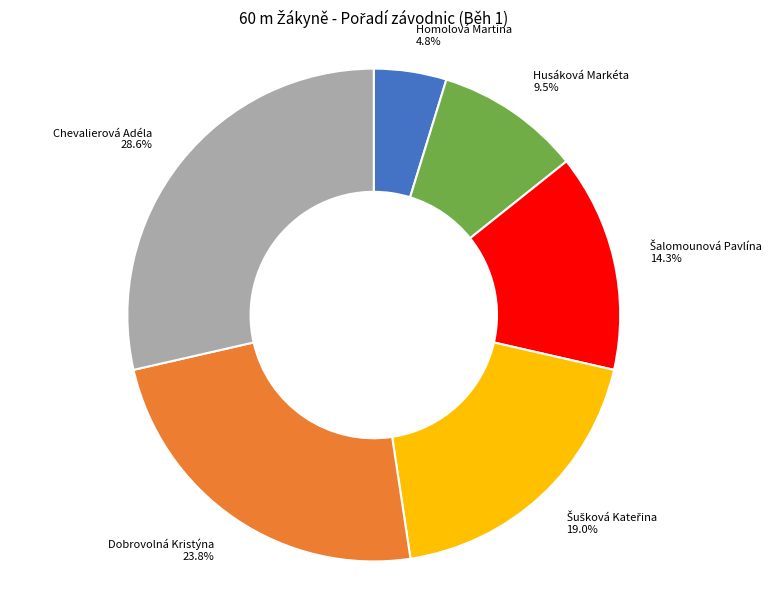

How much of the chart is everything except Husáková Markéta?

90.5%